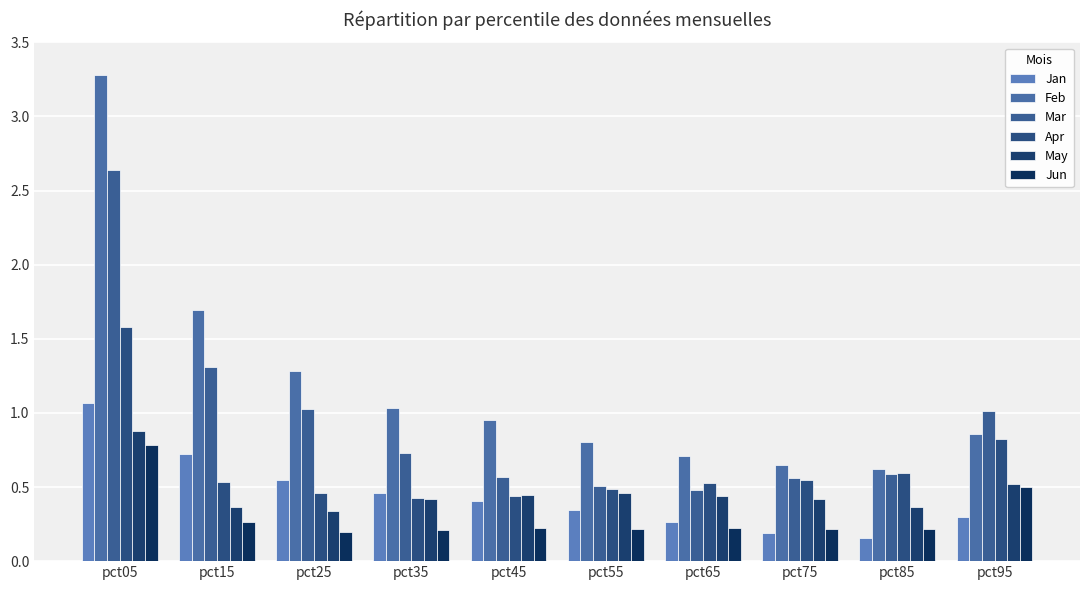

What is the difference between the highest and lowest values at pct45?

0.7